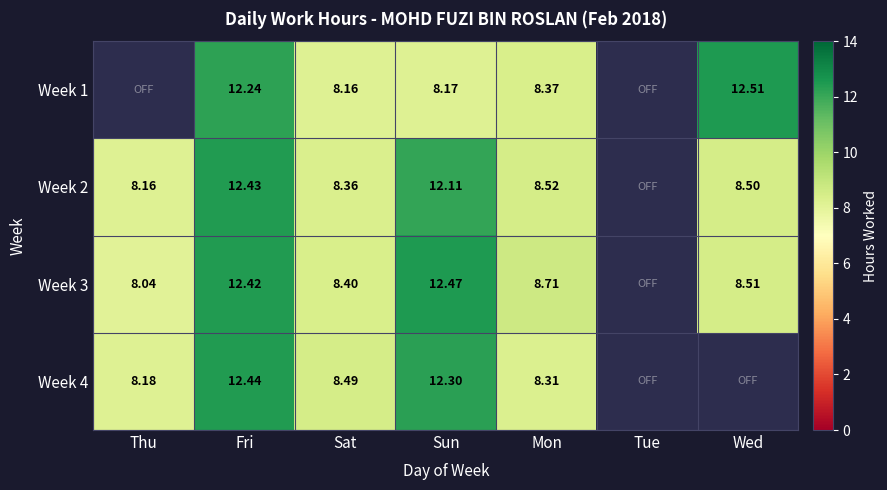

At which category is the sum across all series the highest?

Fri